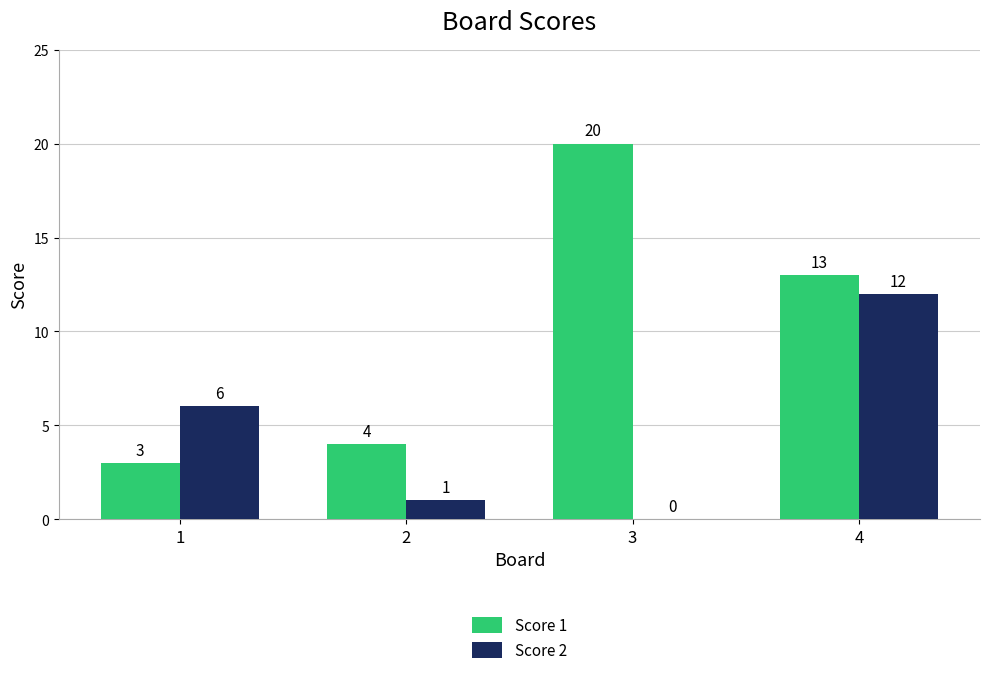

What are all the series names shown in the legend?

Score 1, Score 2